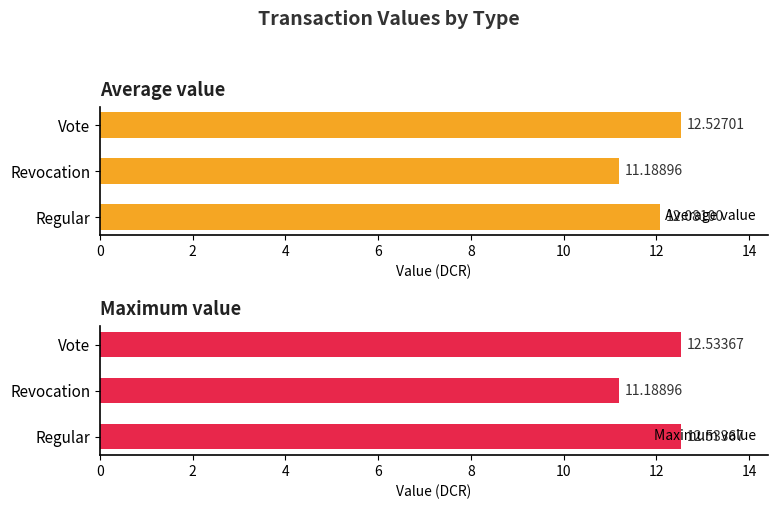

What is the value of the Average value bar at the 1st from the left?

12.1